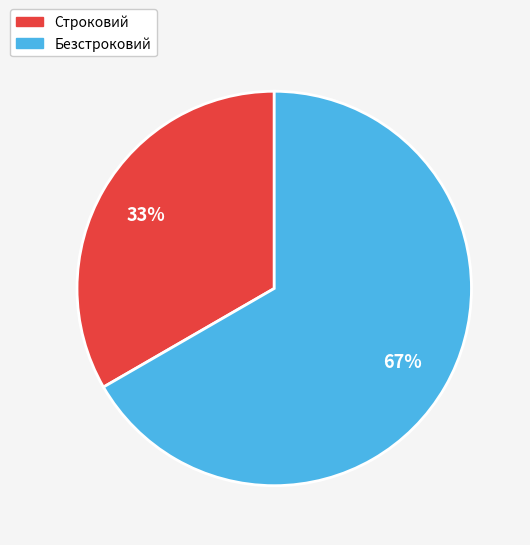

To the nearest percent, what is the combined percentage of Безстроковий and Строковий?

100%